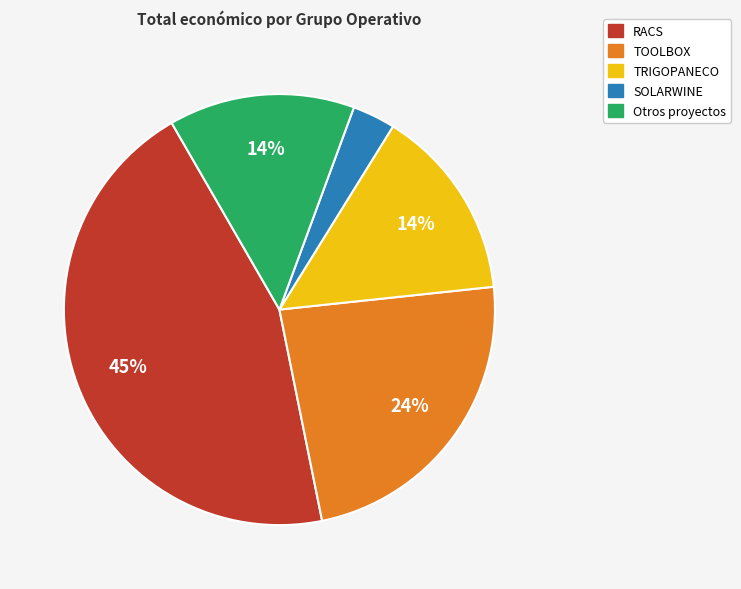

To the nearest percent, what is the average slice percentage?

20%